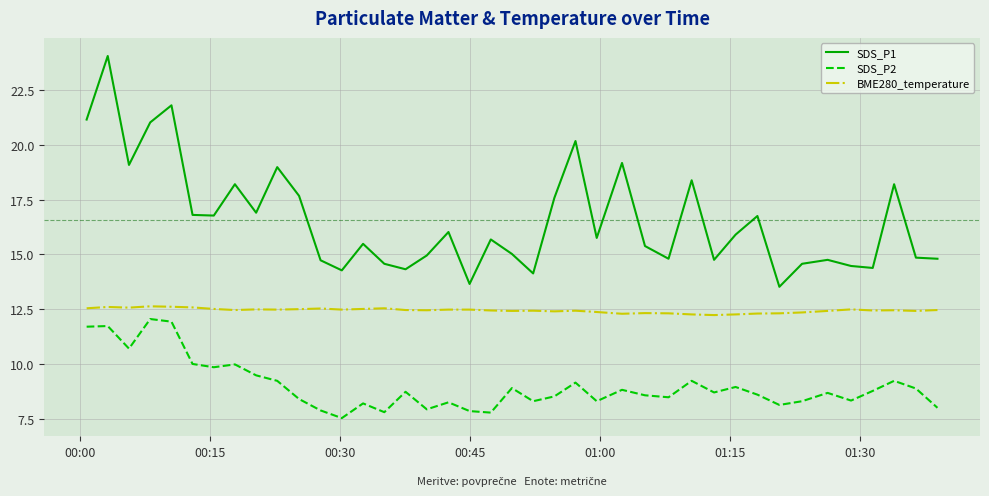

Rank the series by their average value, from highest to lowest.

SDS_P1, BME280_temperature, SDS_P2